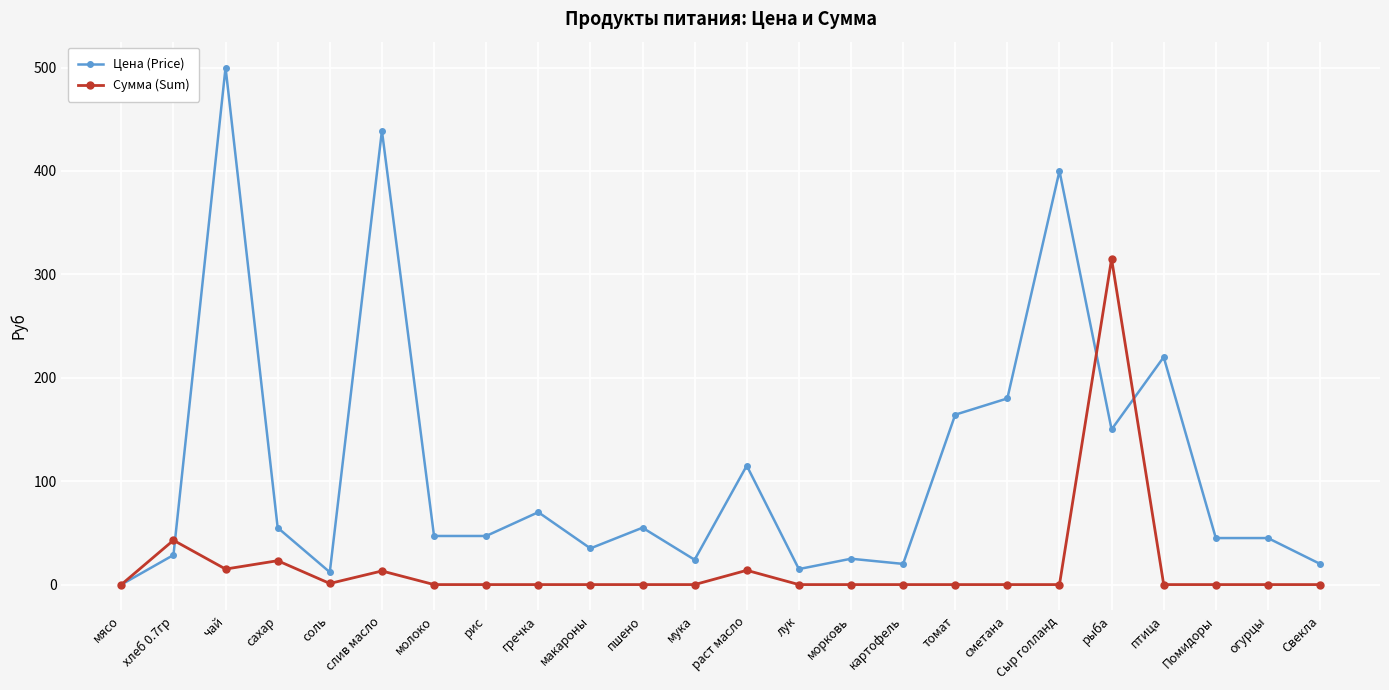

True or false: Цена (Price) has more than 2 interior local peaks.

True